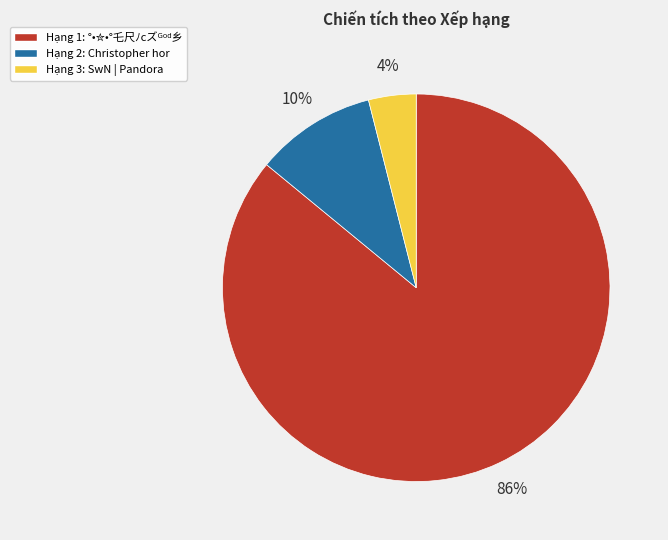

How many slices are in this pie chart?

3